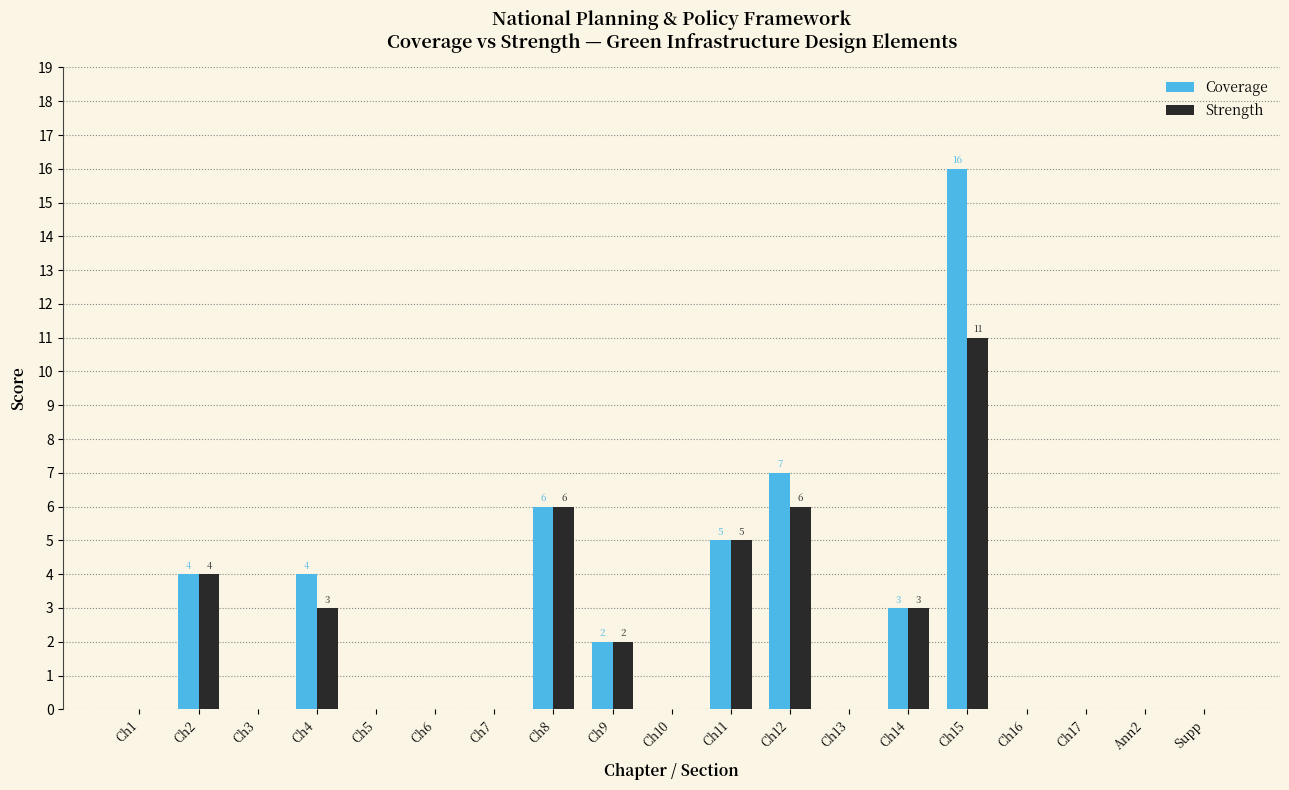

At which category does the chart reach its peak across all series?

Ch15